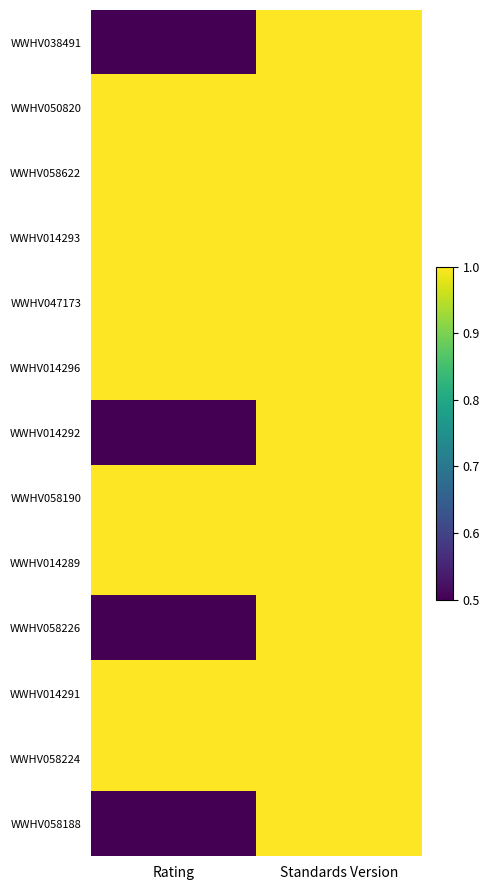

Reading right to left, list all the values displayed in this chart.

WWHV038491: Standards Version=1.0	Rating=0.5
WWHV050820: Standards Version=1.0	Rating=1.0
WWHV058622: Standards Version=1.0	Rating=1.0
WWHV014293: Standards Version=1.0	Rating=1.0
WWHV047173: Standards Version=1.0	Rating=1.0
WWHV014296: Standards Version=1.0	Rating=1.0
WWHV014292: Standards Version=1.0	Rating=0.5
WWHV058190: Standards Version=1.0	Rating=1.0
WWHV014289: Standards Version=1.0	Rating=1.0
WWHV058226: Standards Version=1.0	Rating=0.5
WWHV014291: Standards Version=1.0	Rating=1.0
WWHV058224: Standards Version=1.0	Rating=1.0
WWHV058188: Standards Version=1.0	Rating=0.5